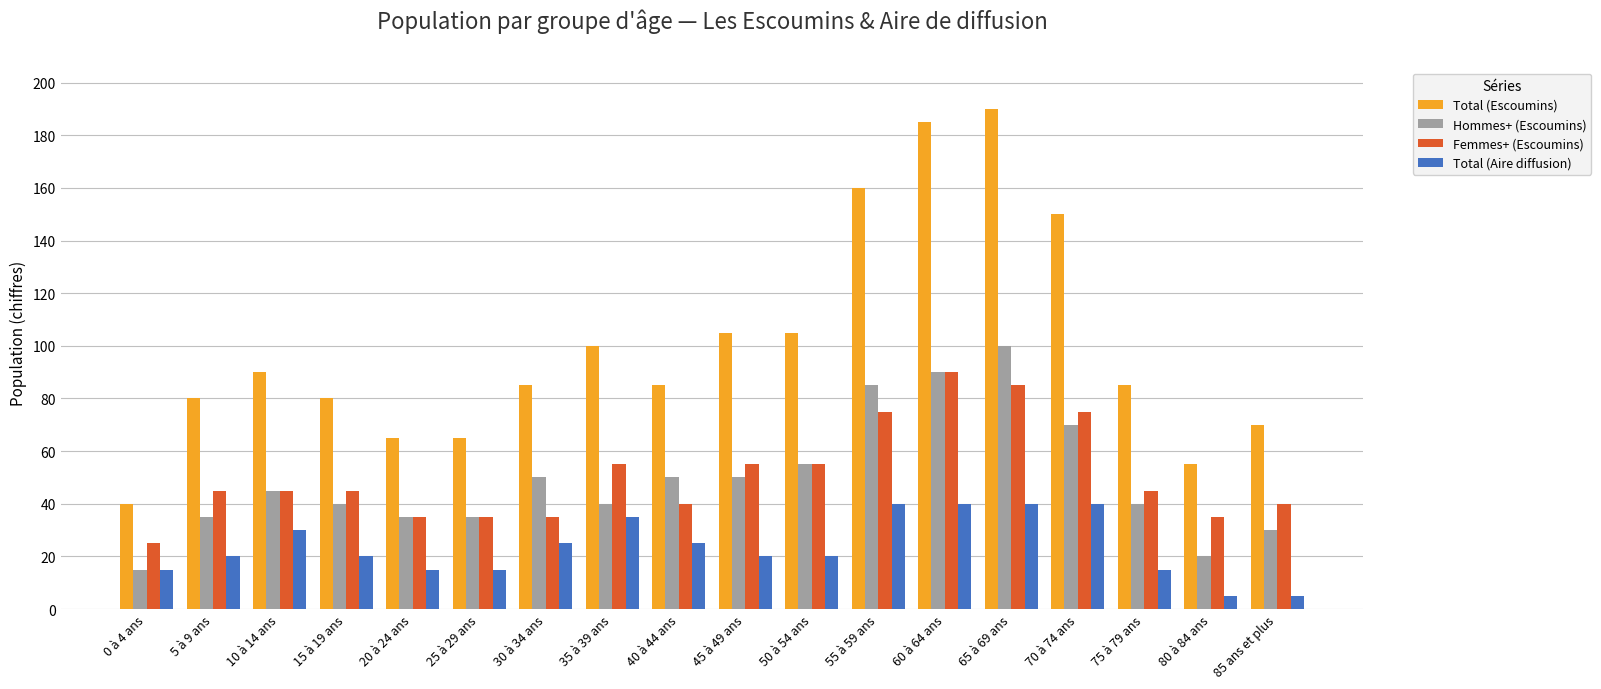

Which series has the largest range (max minus min)?

Total (Escoumins)